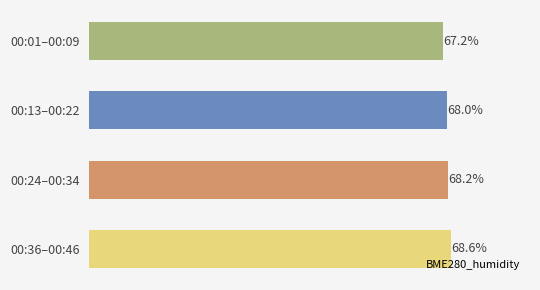

Between 00:13–00:22 and 00:24–00:34, which is larger?

00:24–00:34